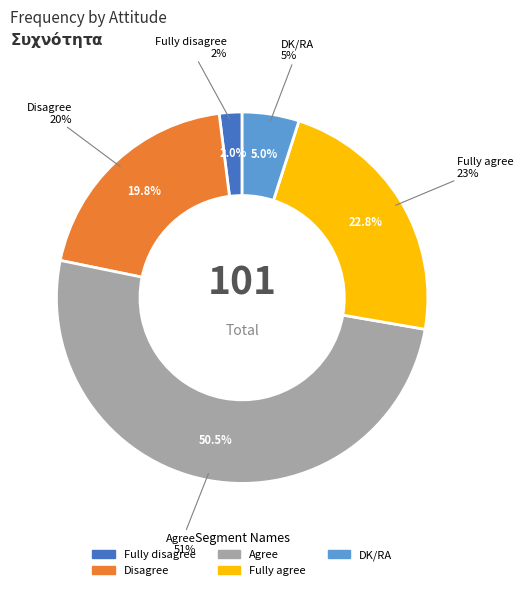

Which category has the smallest portion of the pie?

Fully disagree